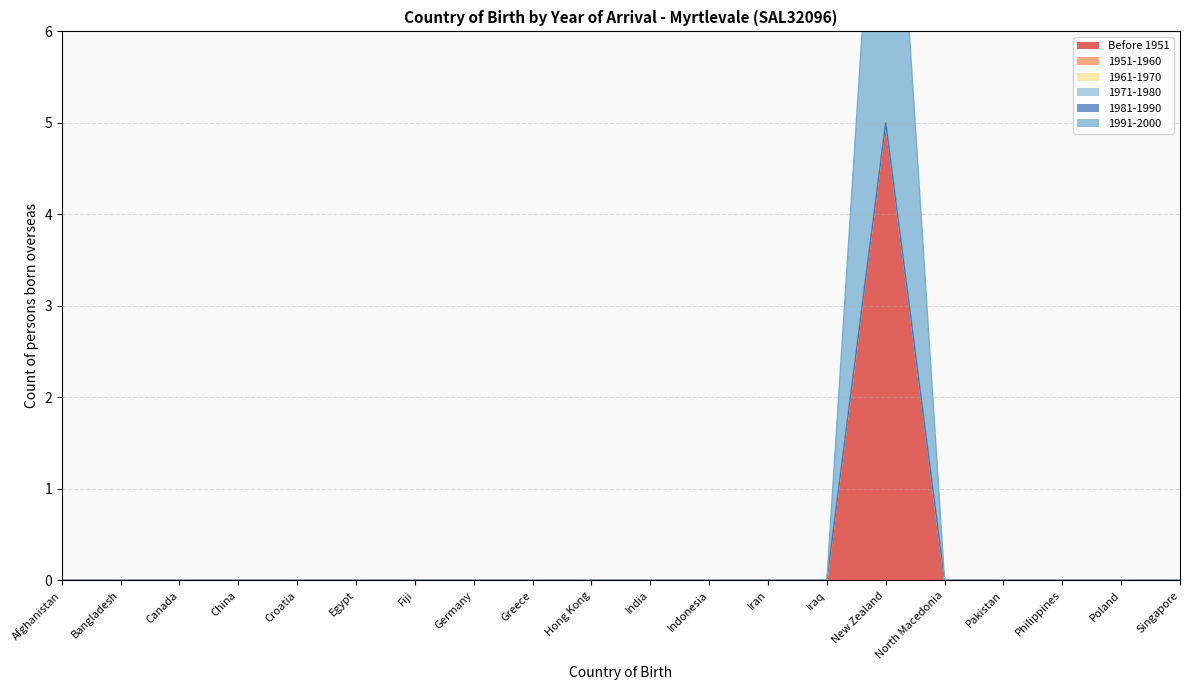

True or false: 1961-1970 and 1971-1980 cross at least once.

False